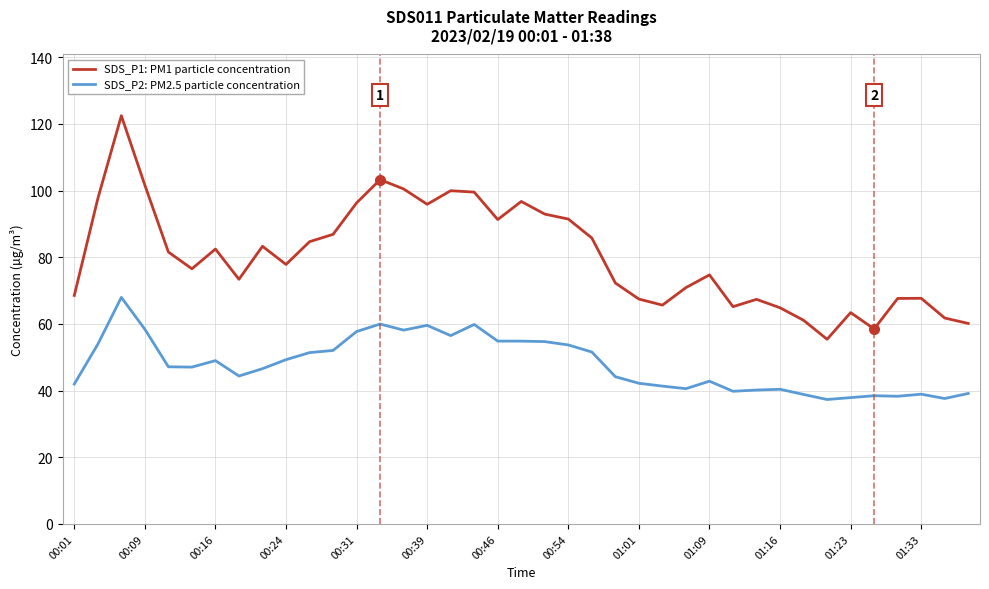

Which series has the largest range (max minus min)?

SDS_P1: PM1 particle concentration